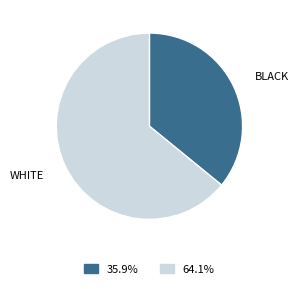

What is the largest slice in the pie chart?

WHITE